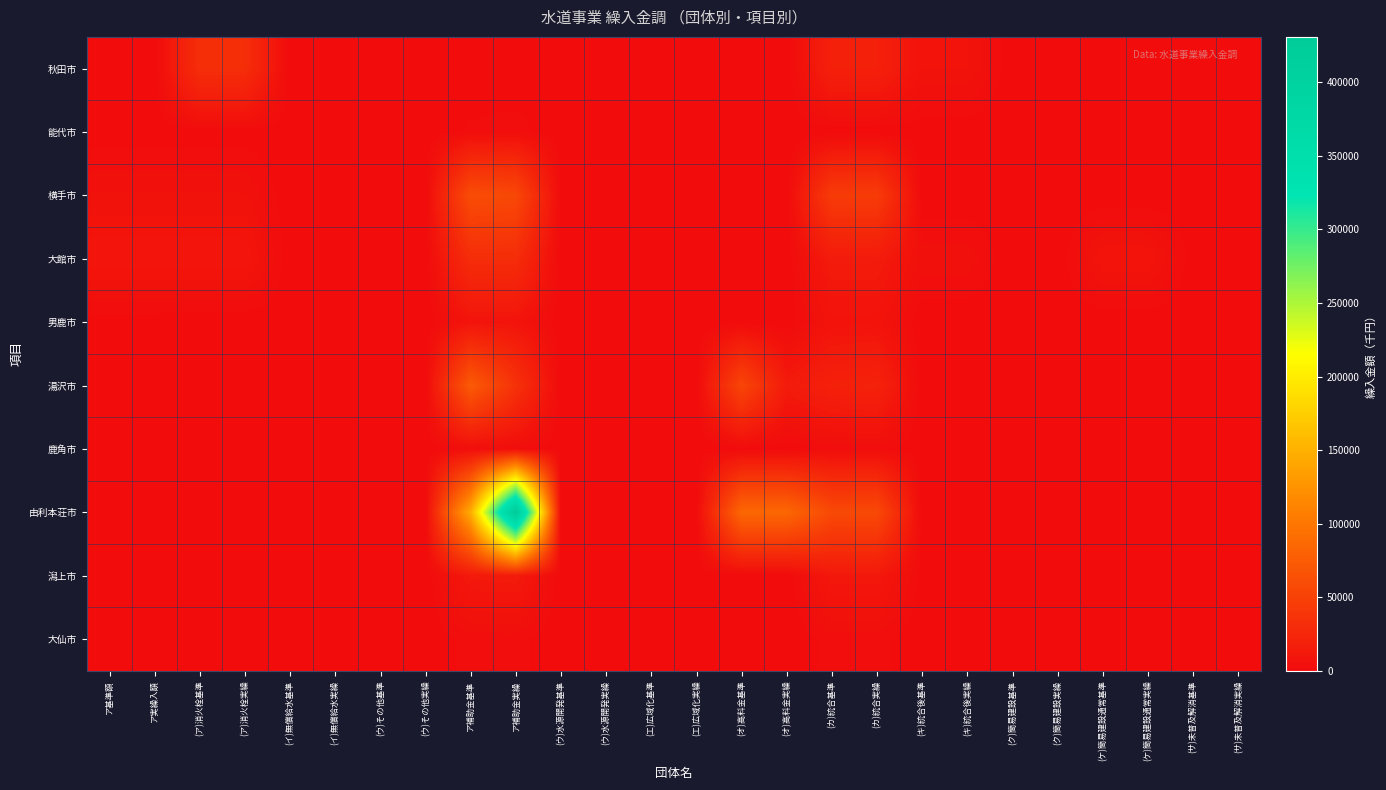

Which series changed the most between (ク)簡易建設基準 and (サ)未普及解消基準?

大館市